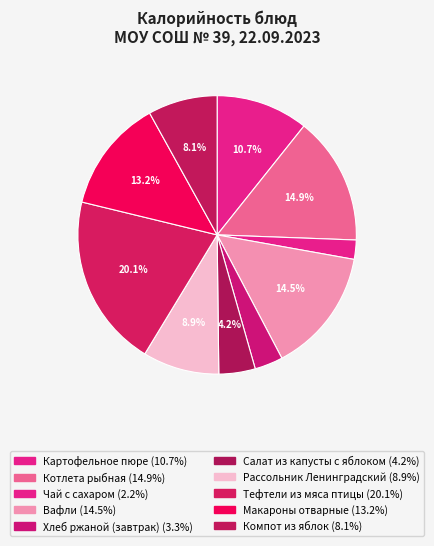

What is the total percentage of Салат из капусты с яблоком and Тефтели из мяса птицы?

24.3%